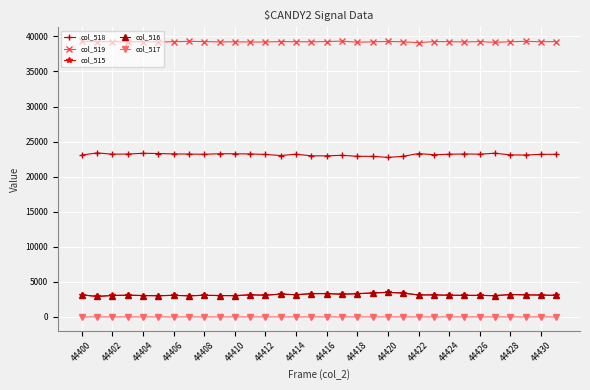

True or false: col_517 and col_519 intersect in this chart.

False